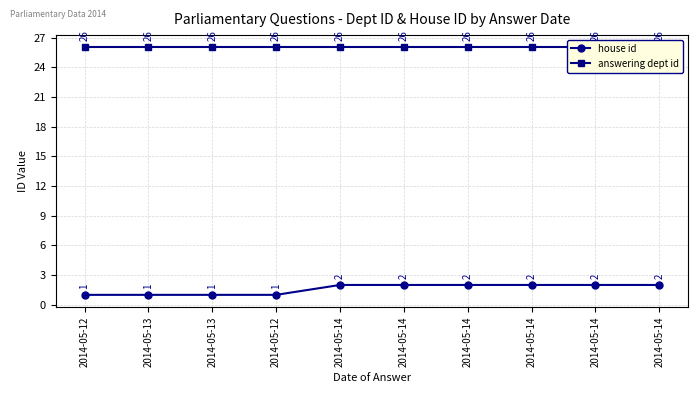

True or false: house id and answering dept id cross at least once.

False